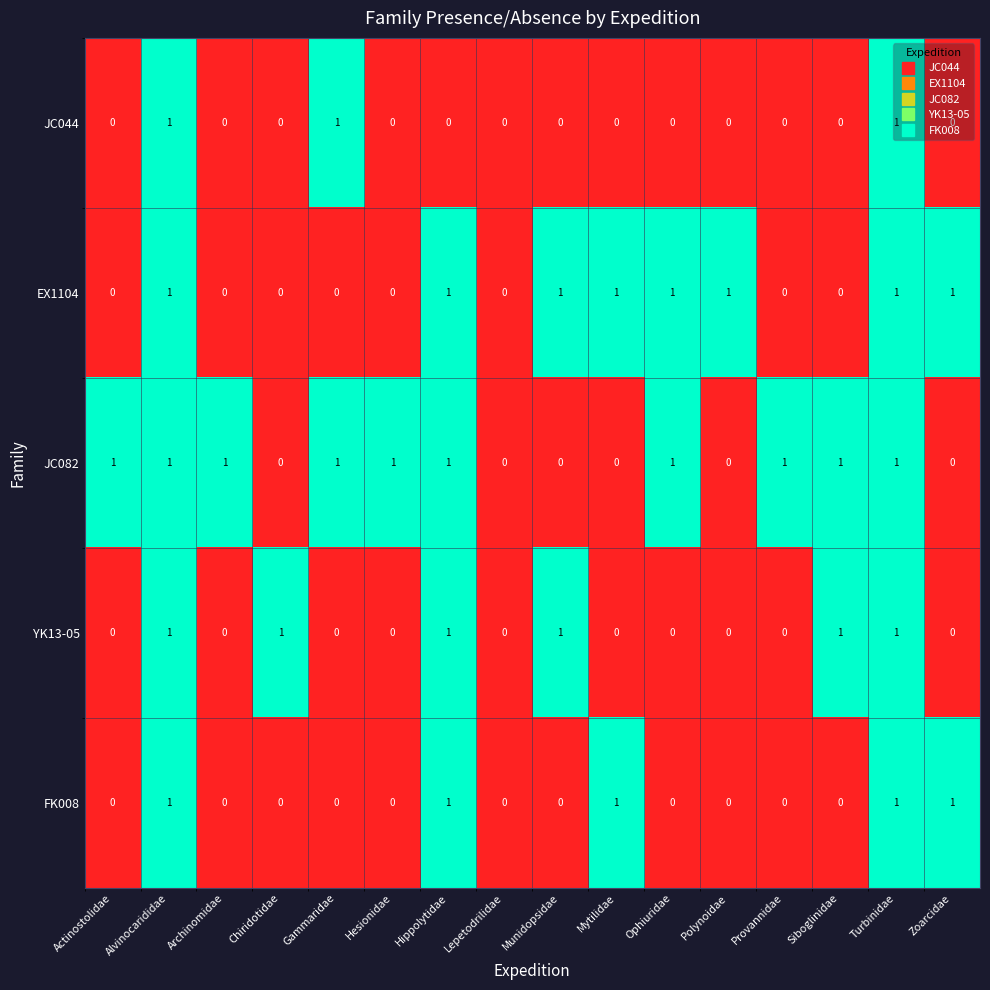

What is the total value across all series at Actinostolidae?

1